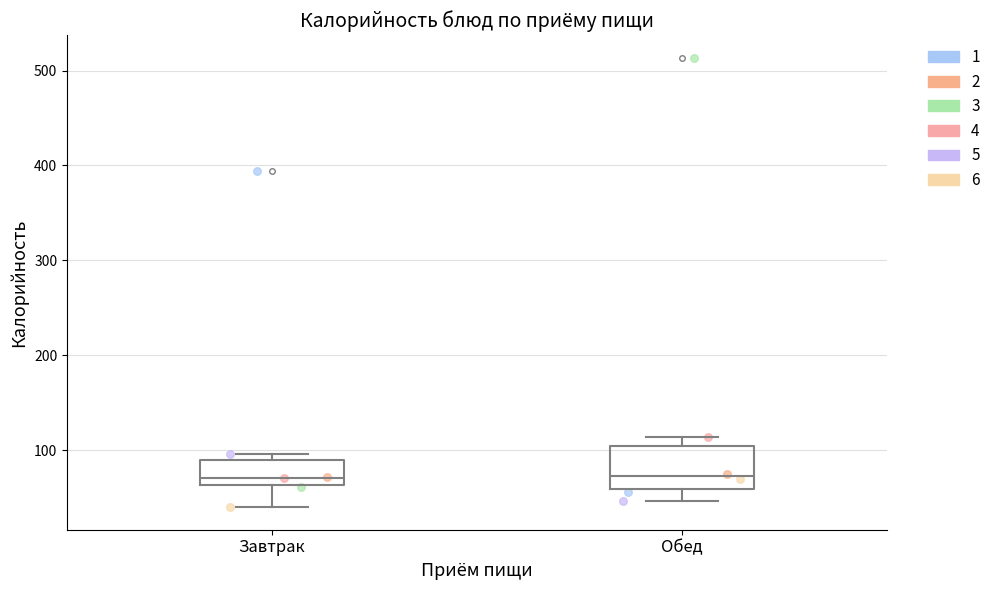

Reading left to right, read every box against the y-axis: the position of its median line, the range the box covers, and the ends of its whiskers. The values are not printed on the chart, so give them approximately, as read against the axis.

Завтрак: median 70, box 60 to 90, whiskers 40 to 100
Обед: median 70, box 60 to 100, whiskers 50 to 110